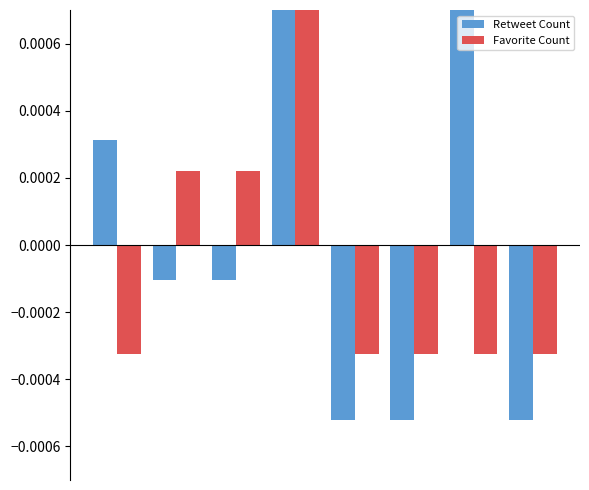

Count the Favorite Count values in the range 0 to 1.

3